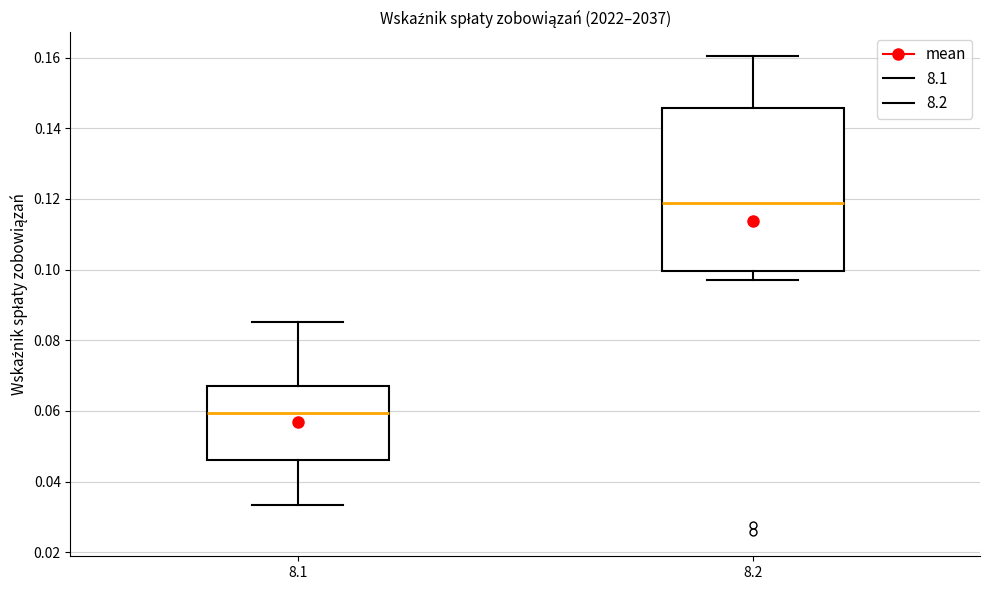

Reading left to right, read every box against the y-axis: the position of its median line, the range the box covers, and the ends of its whiskers. The values are not printed on the chart, so give them approximately, as read against the axis.

8.1: median 0.060, box 0.046 to 0.068, whiskers 0.034 to 0.086
8.2: median 0.118, box 0.100 to 0.146, whiskers 0.098 to 0.160